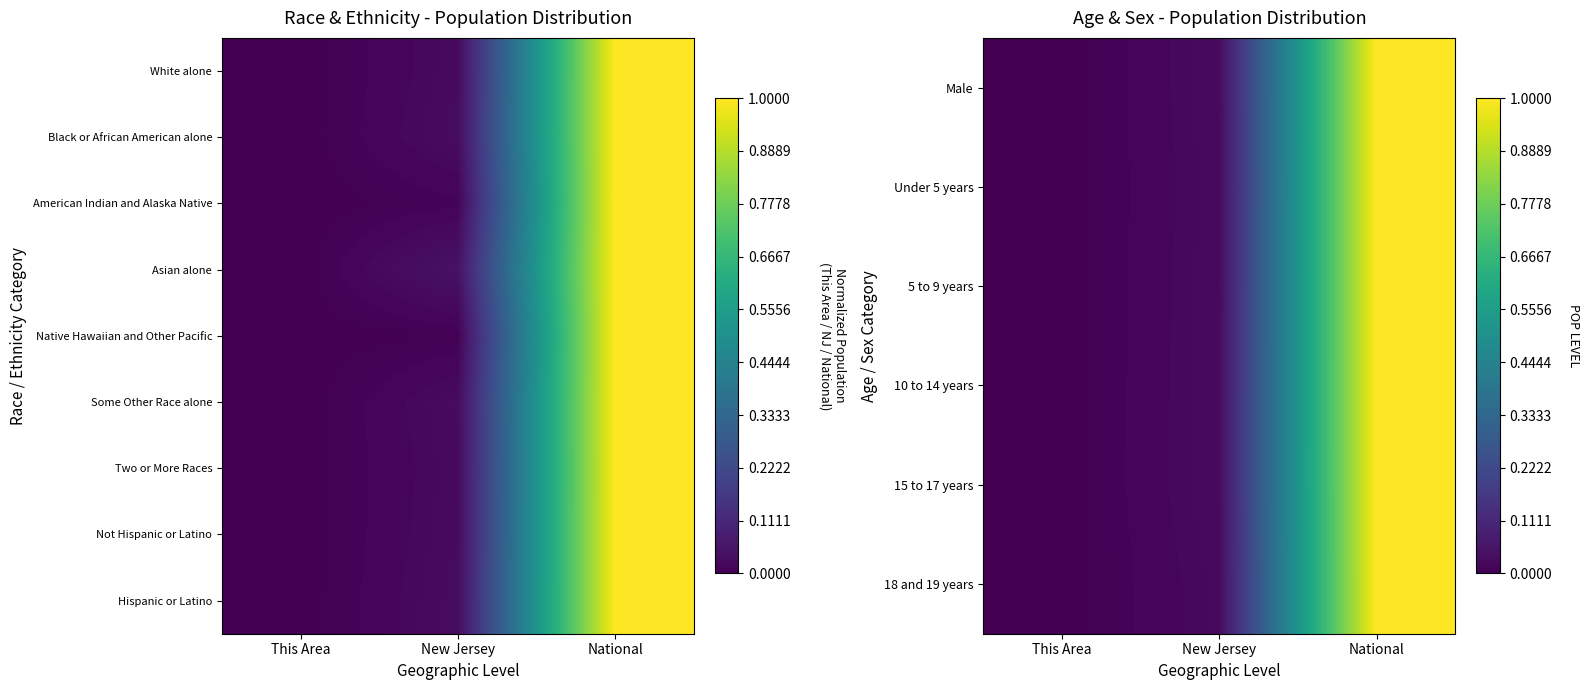

Reading right to left, extract all data points from this chart.

Male: National=1.0	New Jersey=0.0	This Area=0.0
Under 5 years: National=1.0	New Jersey=0.0	This Area=0.0
5 to 9 years: National=1.0	New Jersey=0.0	This Area=0.0
10 to 14 years: National=1.0	New Jersey=0.0	This Area=0.0
15 to 17 years: National=1.0	New Jersey=0.0	This Area=0.0
18 and 19 years: National=1.0	New Jersey=0.0	This Area=0.0
Two or More Races: National=1.0	New Jersey=0.0	This Area=0.0
Not Hispanic or Latino: National=1.0	New Jersey=0.0	This Area=0.0
Hispanic or Latino: National=1.0	New Jersey=0.0	This Area=0.0